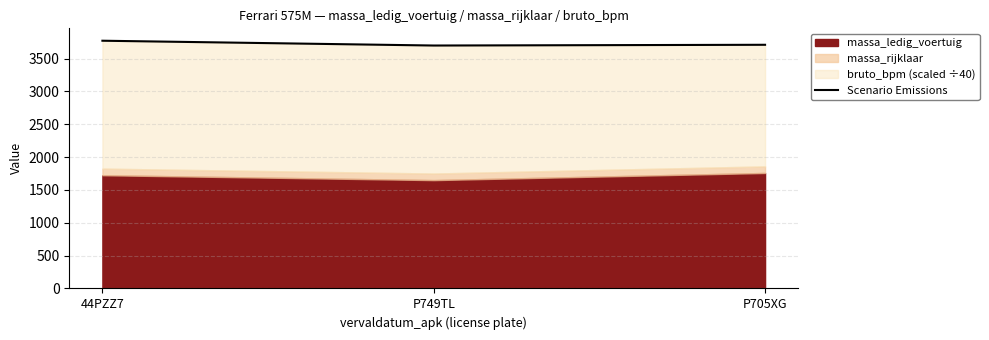

Does the chart display data point markers on the line(s)?

No